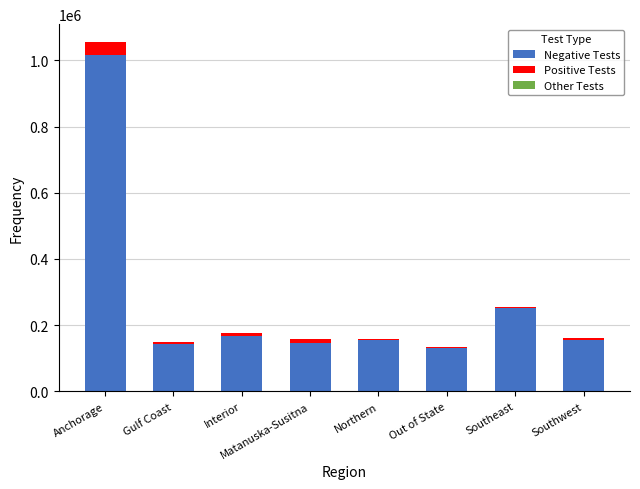

At which category is the sum across all series the highest?

Anchorage